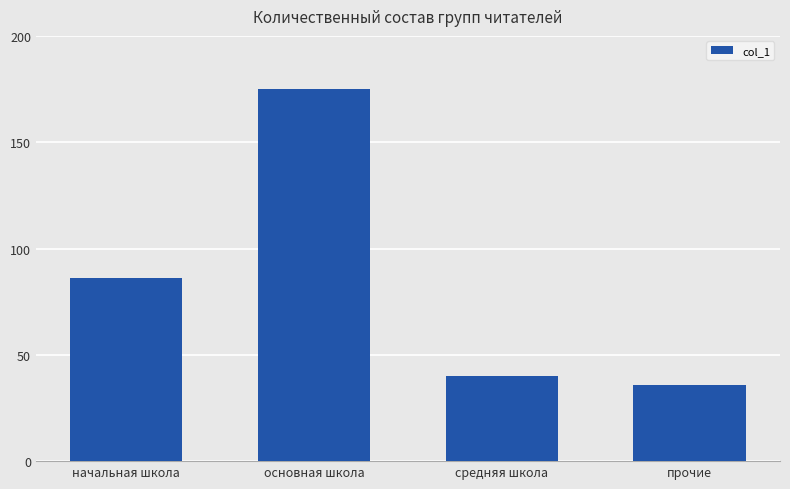

The chart shows a value of 77 at основная школа. True or false?

False